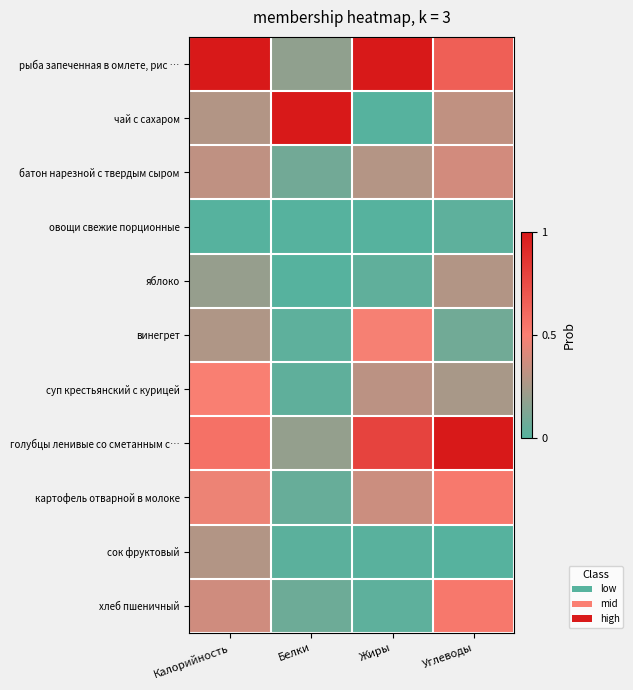

Reading left to right, transcribe all the data shown in this chart.

рыба запеченная в омлете, рис …: Калорийность=1.0	Белки=0.2	Жиры=1.0	Углеводы=0.7
чай с сахаром: Калорийность=0.3	Белки=1.0	Жиры=0.0	Углеводы=0.3
батон нарезной с твердым сыром: Калорийность=0.3	Белки=0.1	Жиры=0.3	Углеводы=0.4
овощи свежие порционные: Калорийность=0.0	Белки=0.0	Жиры=0.0	Углеводы=0.0
яблоко: Калорийность=0.2	Белки=0.0	Жиры=0.0	Углеводы=0.3
винегрет: Калорийность=0.3	Белки=0.0	Жиры=0.5	Углеводы=0.1
суп крестьянский с курицей: Калорийность=0.5	Белки=0.0	Жиры=0.3	Углеводы=0.3
голубцы ленивые со сметанным с…: Калорийность=0.6	Белки=0.2	Жиры=0.8	Углеводы=1.0
картофель отварной в молоке: Калорийность=0.5	Белки=0.1	Жиры=0.4	Углеводы=0.5
сок фруктовый: Калорийность=0.3	Белки=0.0	Жиры=0.0	Углеводы=0.0
хлеб пшеничный: Калорийность=0.4	Белки=0.1	Жиры=0.0	Углеводы=0.5